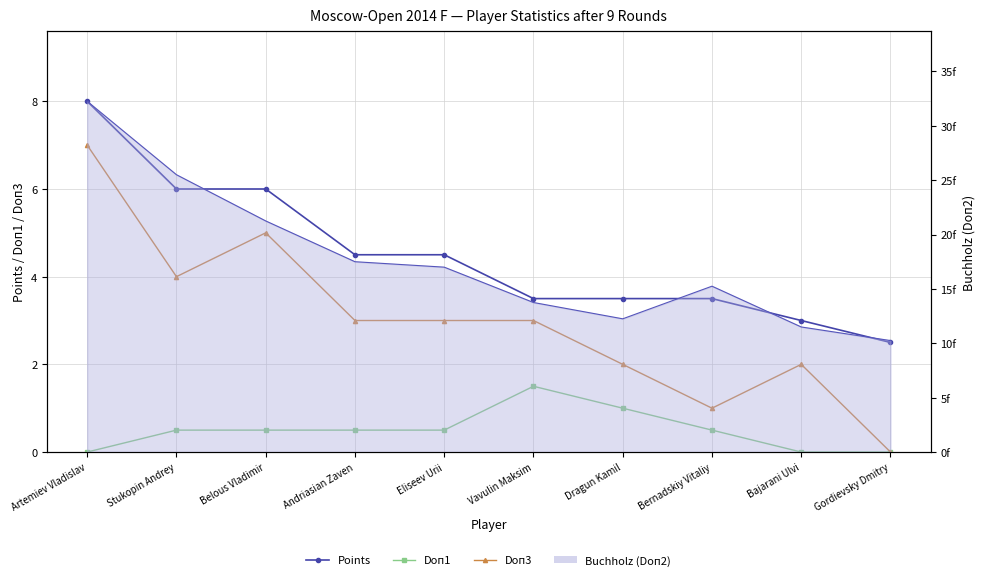

What is the sum of all Doп3 values?

30.0